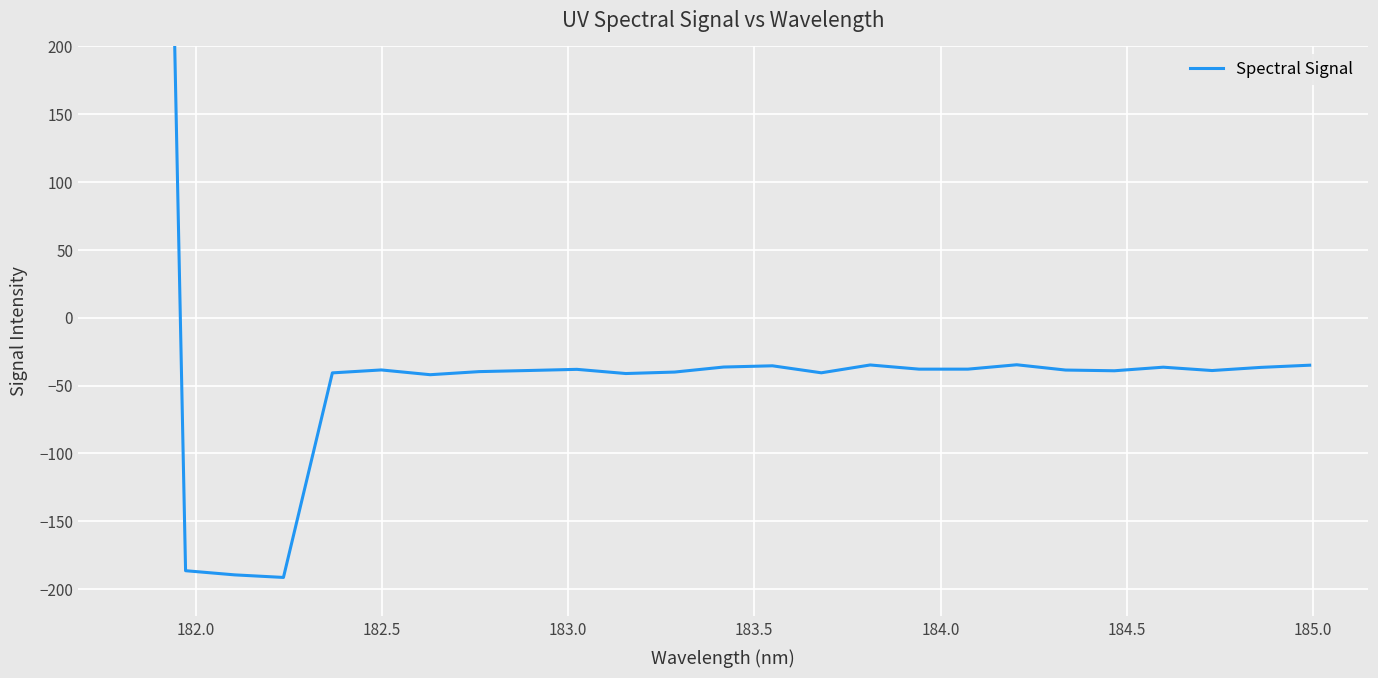

Is it true that the value at 14 is -53.0?

False